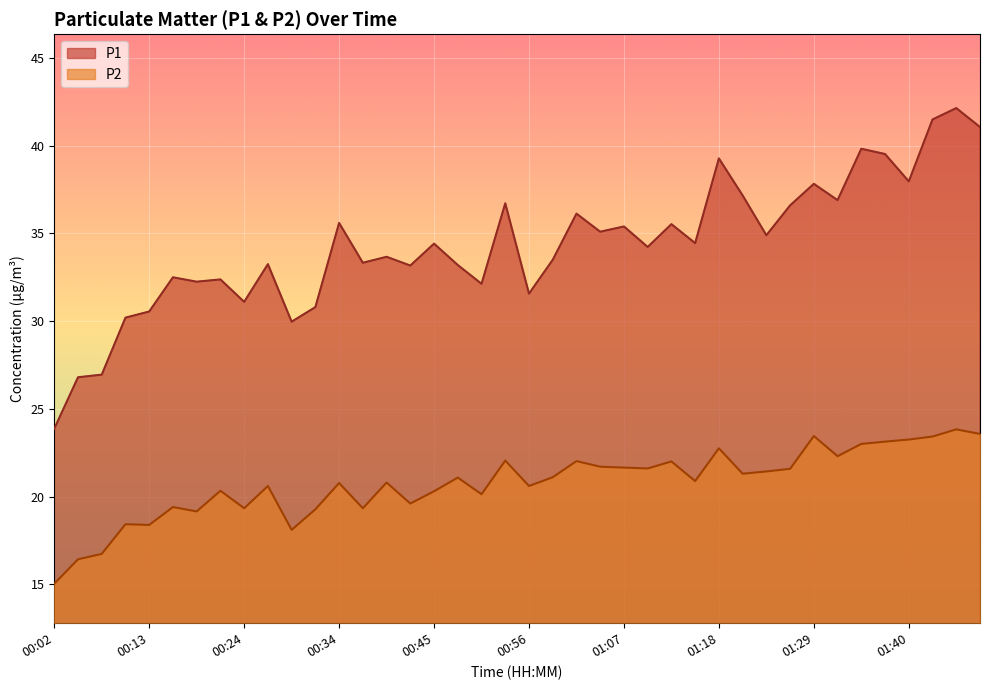

What are all the series names shown in the legend?

P1, P2